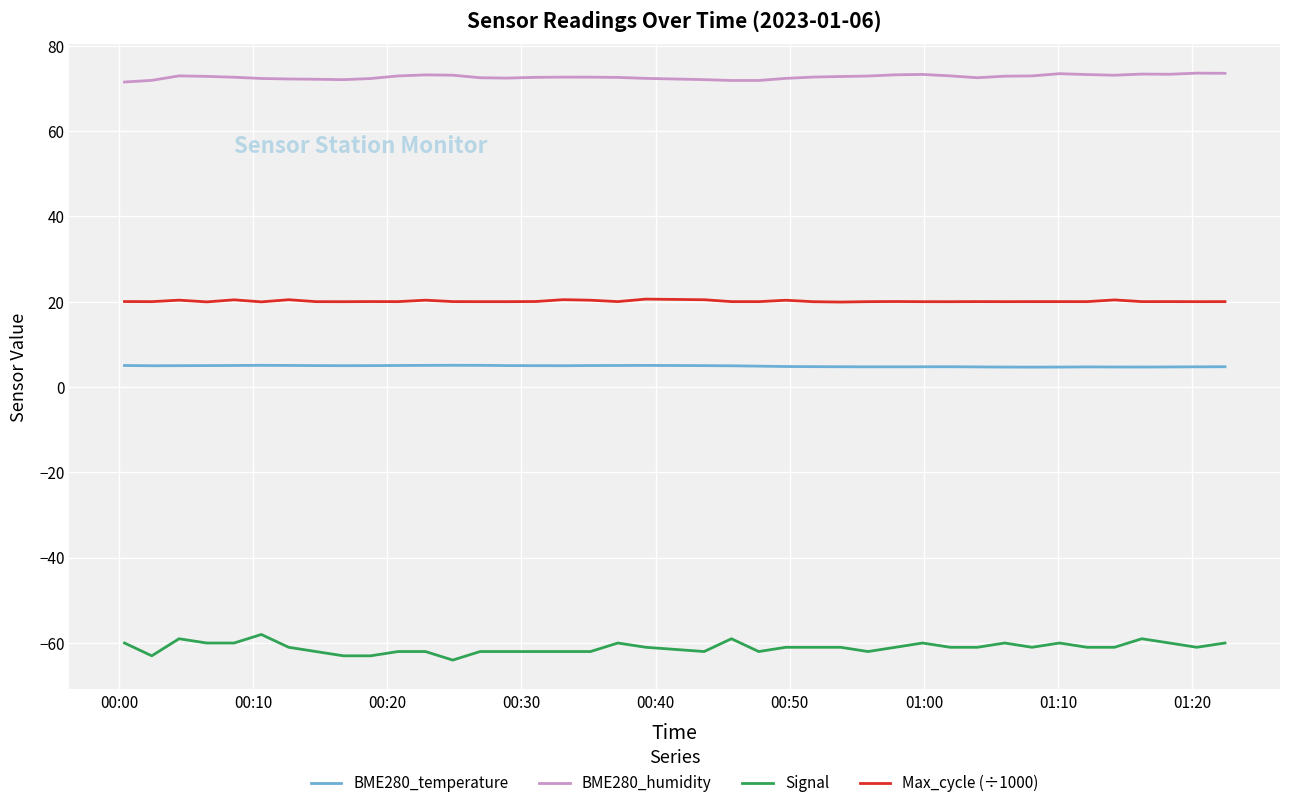

What is the highest value of the Max_cycle (÷1000) series?

20.6